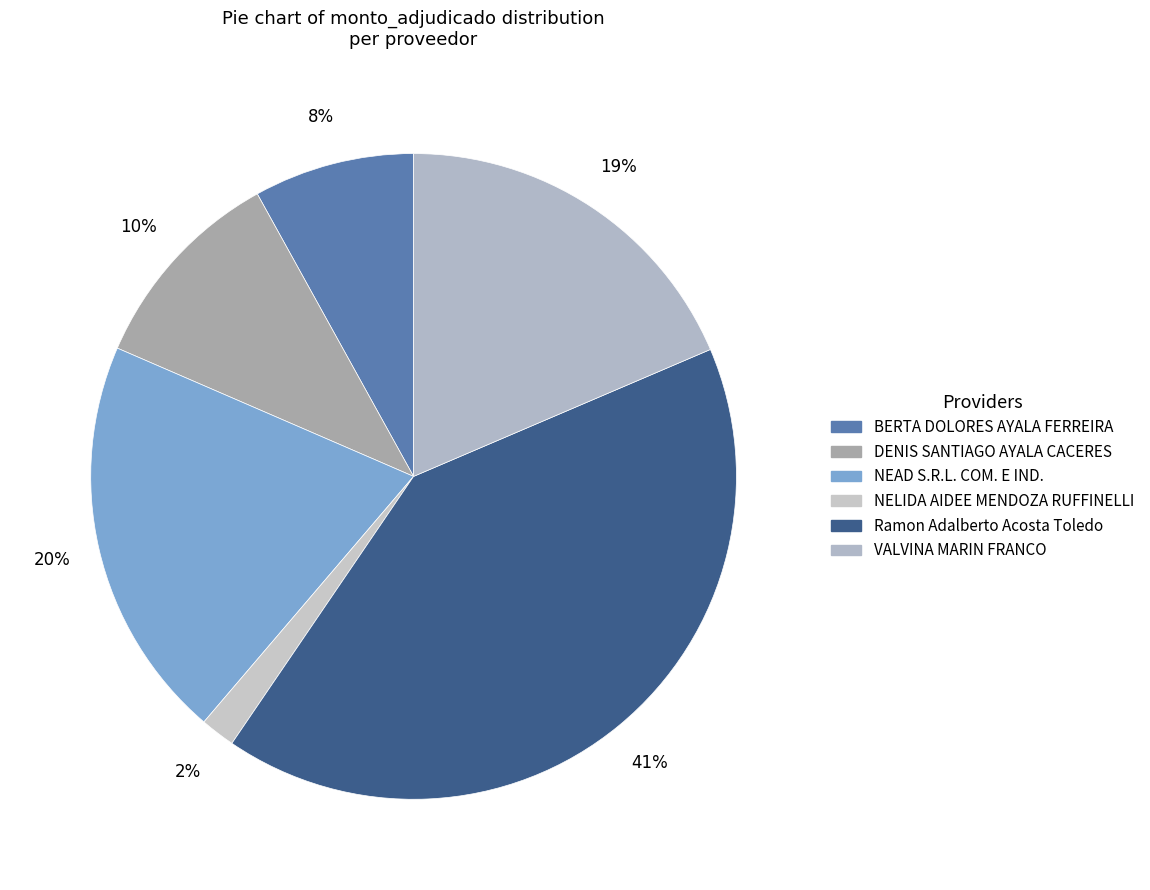

Approximately how many times larger is the value at NEAD S.R.L. COM. E IND. compared to BERTA DOLORES AYALA FERREIRA?

2.5